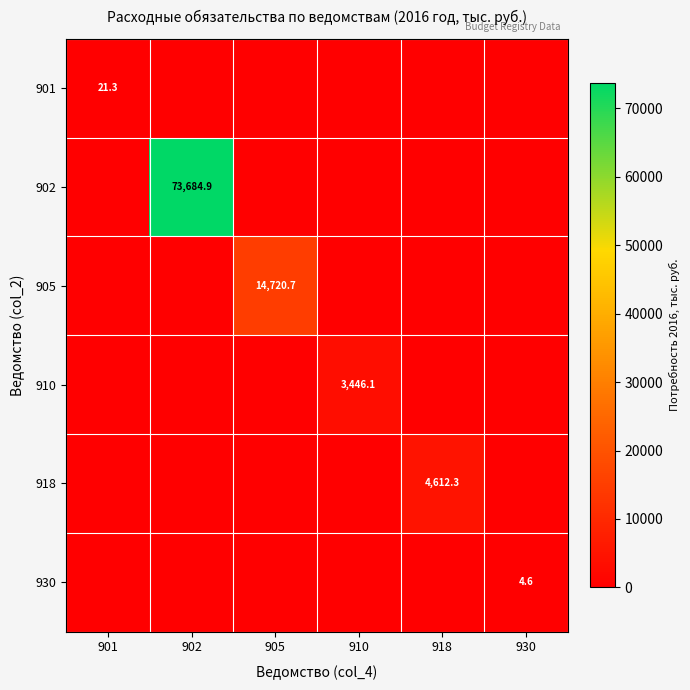

The 901 series shows 21.3 at 901. True or false?

True